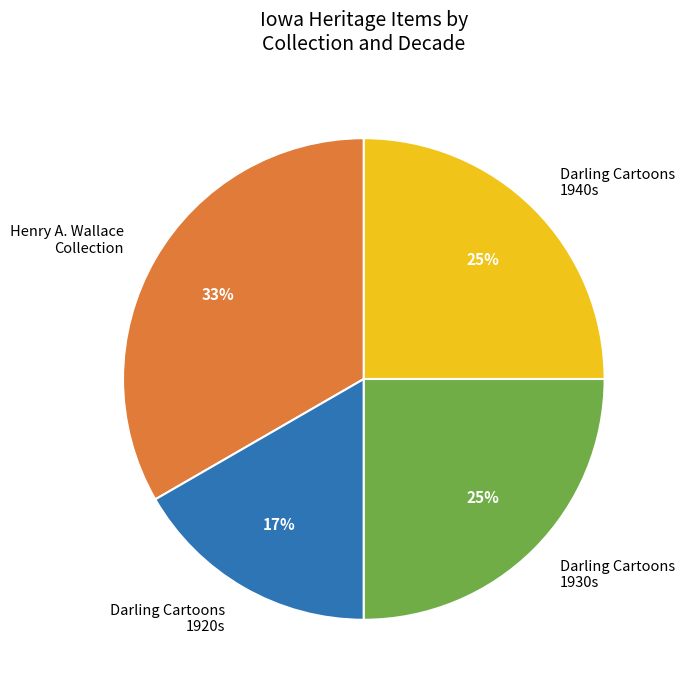

To the nearest percent, what percentage of the pie is Darling Cartoons 1920s?

17%